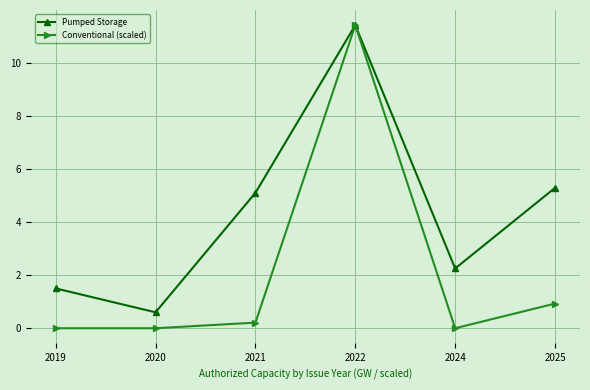

What is the value of the Conventional (scaled) point at the 4th from the left?

11.4